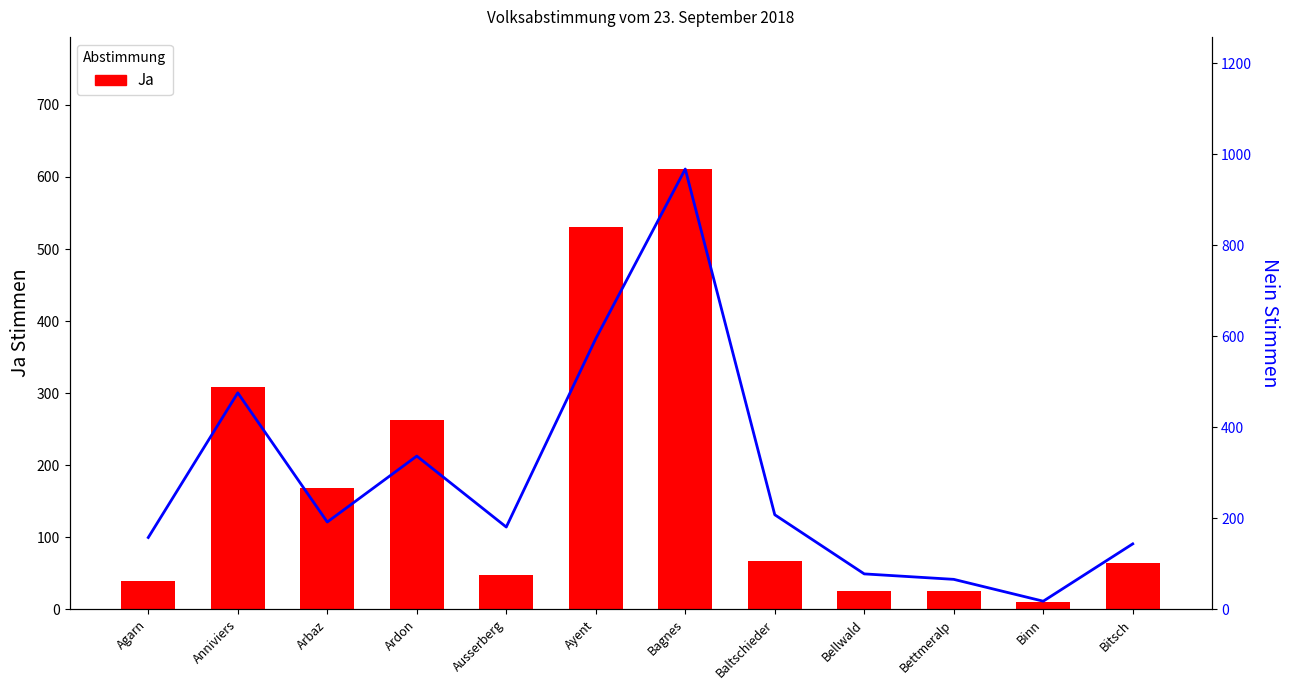

How many groups of bars are there?

12